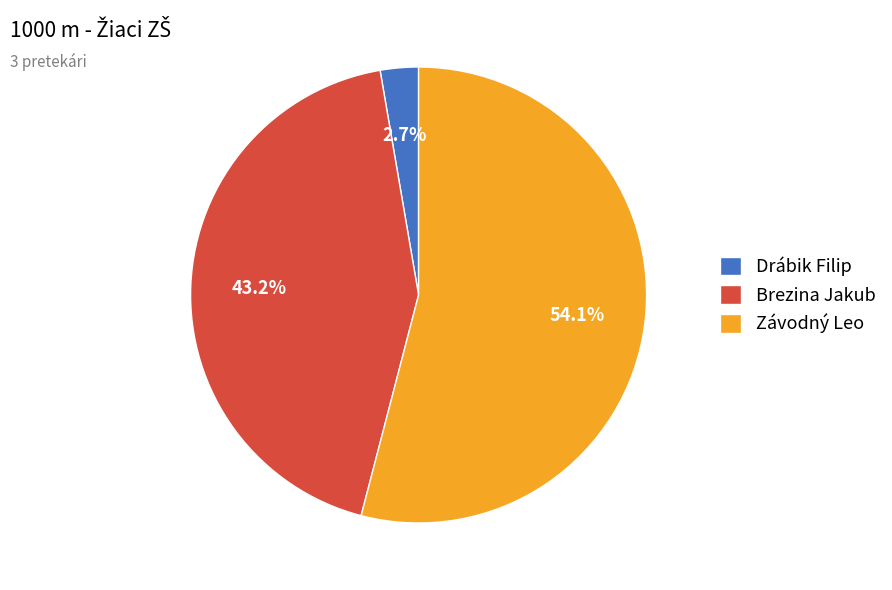

Is Závodný Leo the majority of the pie?

Yes